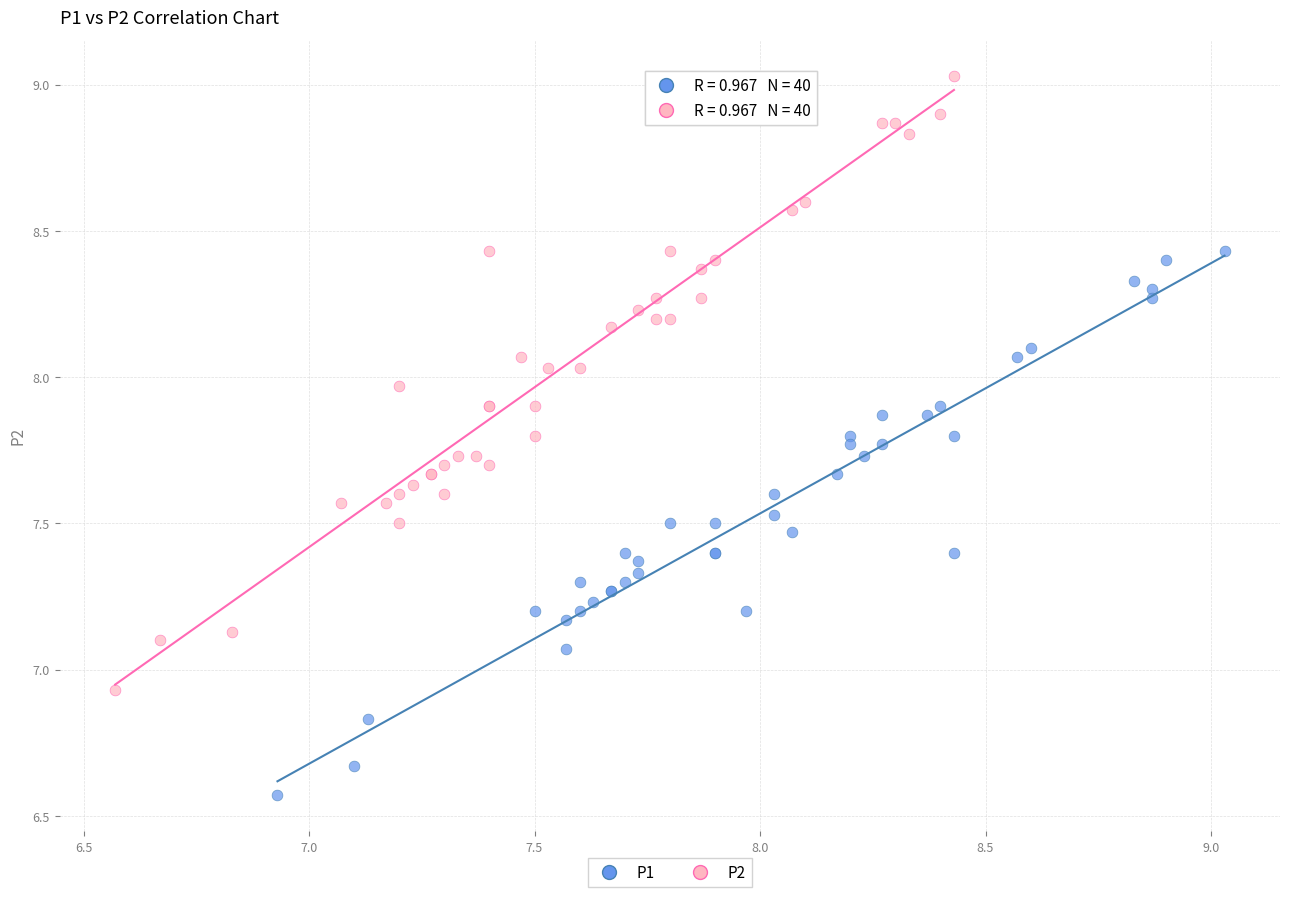

Which series contains the lowest Y value?

P1